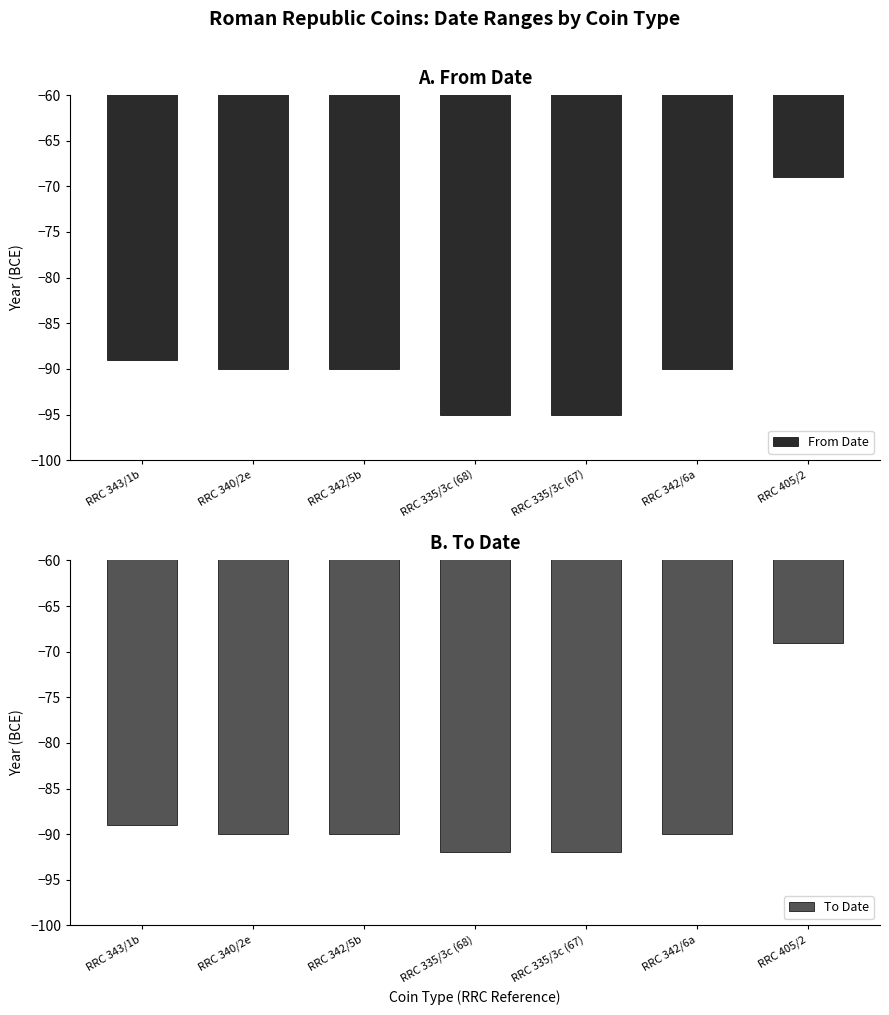

The To Date series shows -92 at RRC 335/3c (67). True or false?

True